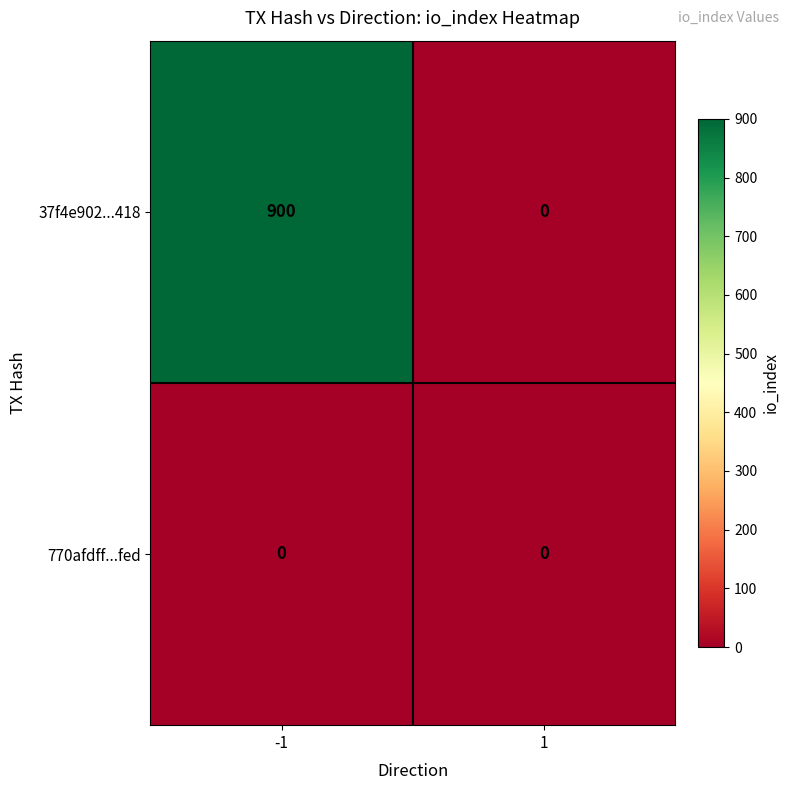

At -1, list the series in order from smallest to largest.

770afdff...fed, 37f4e902...418